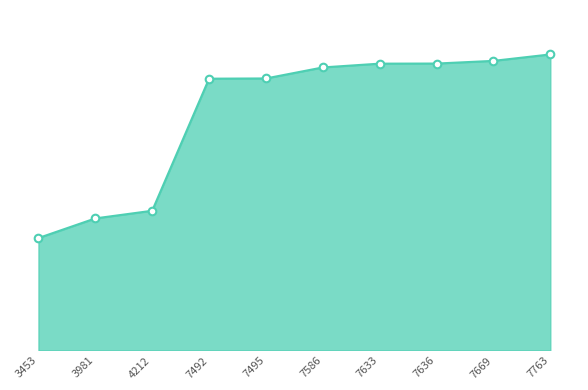

Is this an area chart (filled region under the line)?

Yes